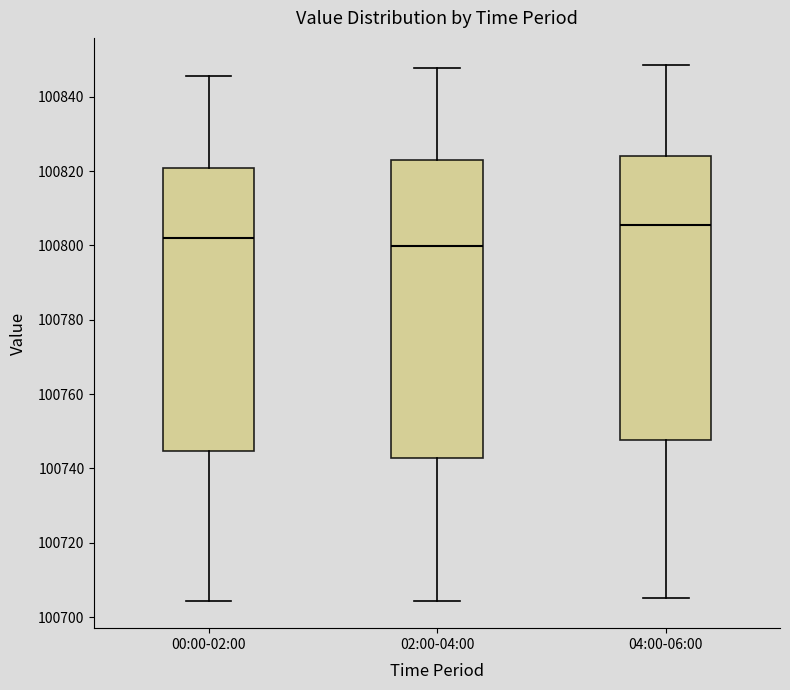

Reading left to right, transcribe this box plot: for each box, give where its median line is, the range the box spans, and where its two whiskers end, as read against the y-axis. The values are not printed on the chart, so give them approximately, as read against the axis.

00:00-02:00: median 100802, box 100744 to 100820, whiskers 100704 to 100846
02:00-04:00: median 100800, box 100742 to 100822, whiskers 100704 to 100848
04:00-06:00: median 100806, box 100748 to 100824, whiskers 100706 to 100848